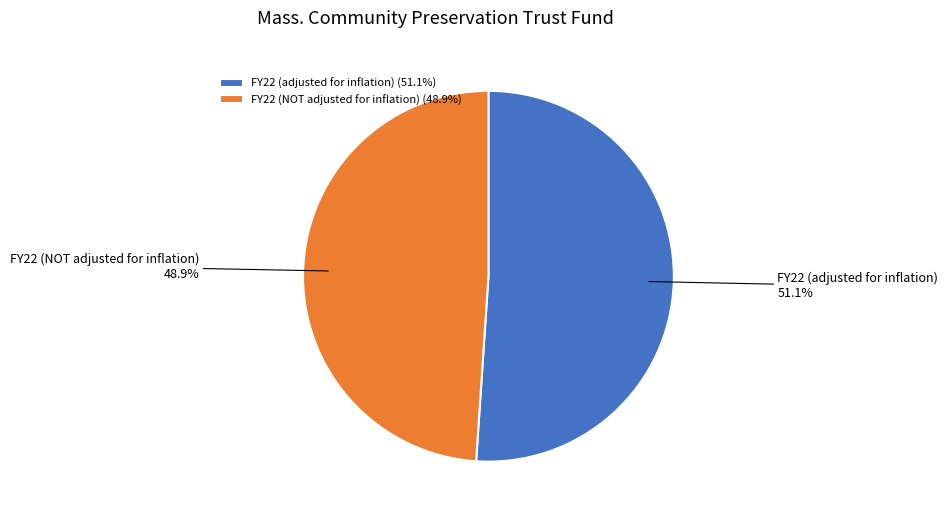

To the nearest percent, what is the difference between the FY22 (adjusted for inflation) and FY22 (NOT adjusted for inflation) slice percentages?

2%